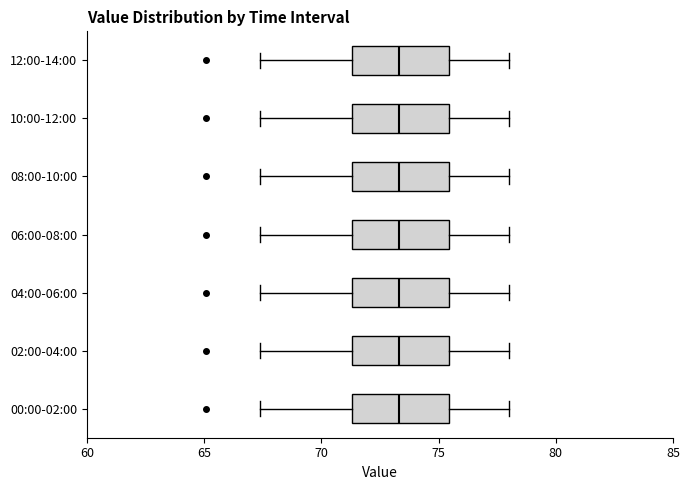

Where does the left whisker of the box for 00:00-02:00 end on the x-axis? The values are not printed on the chart, so give them approximately, as read against the axis.

67.5